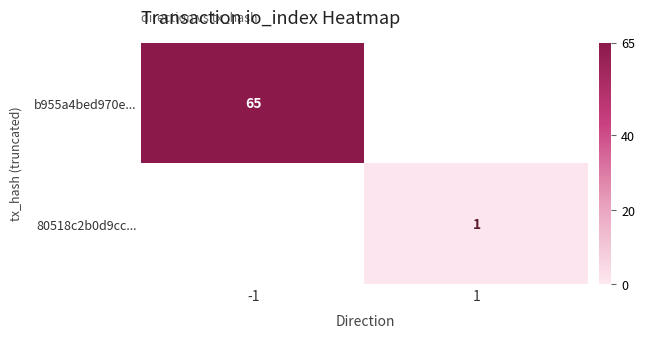

Rank the categories by b955a4bed970e... value from lowest to highest.

-1, 1